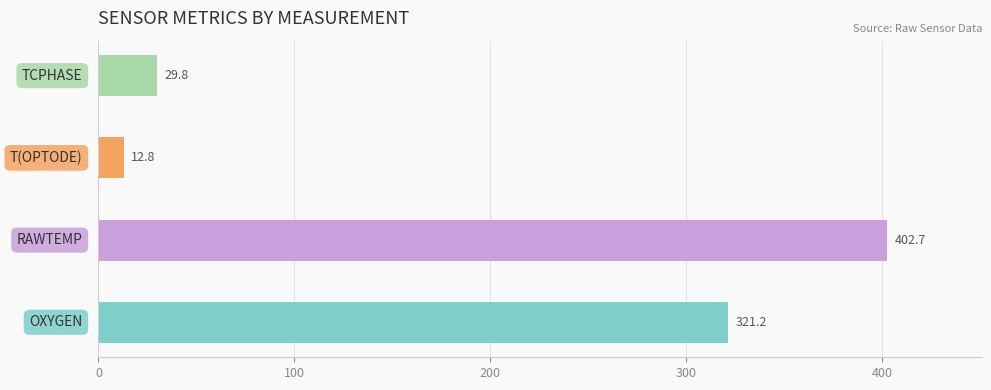

Does the chart contain any negative values?

No